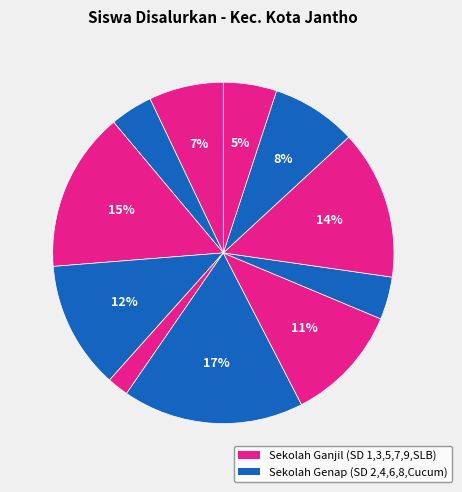

How many segments does this pie chart have?

11